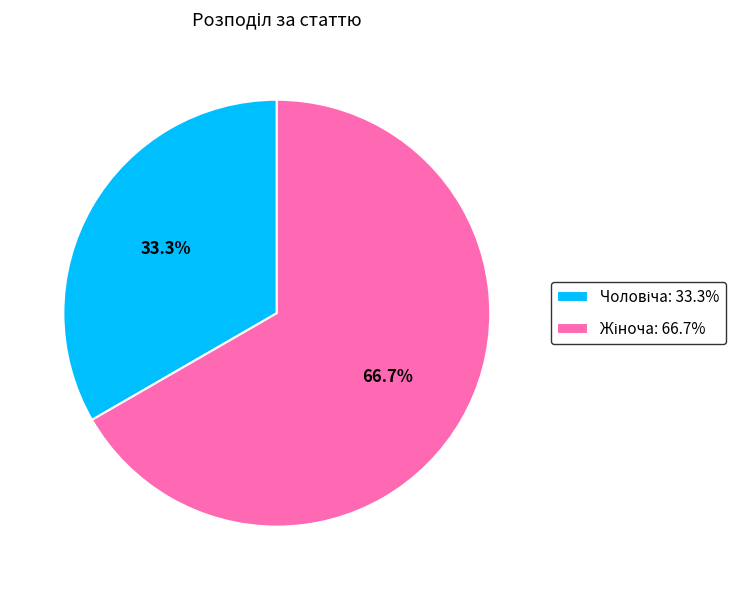

Is there a majority slice in this chart?

Yes